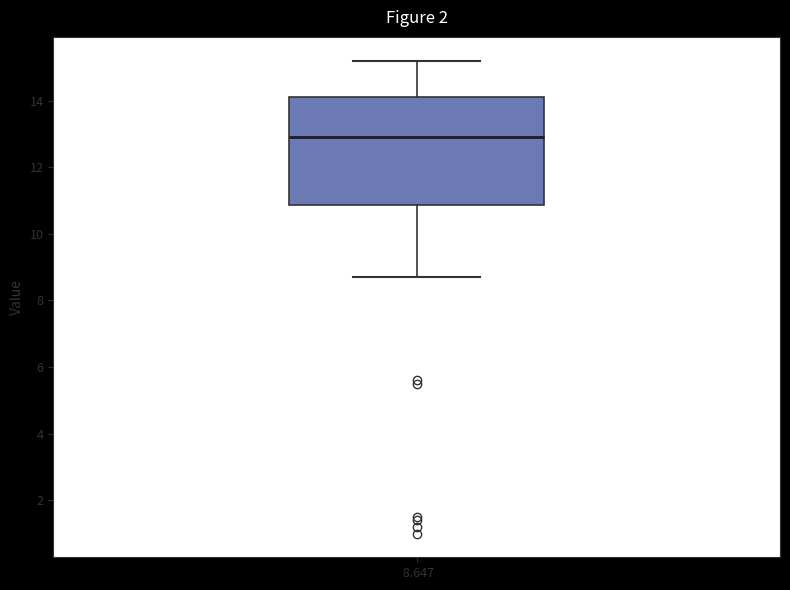

Where does the median line of the box at x = 8.647 sit on the y-axis? The values are not printed on the chart, so give them approximately, as read against the axis.

13.0